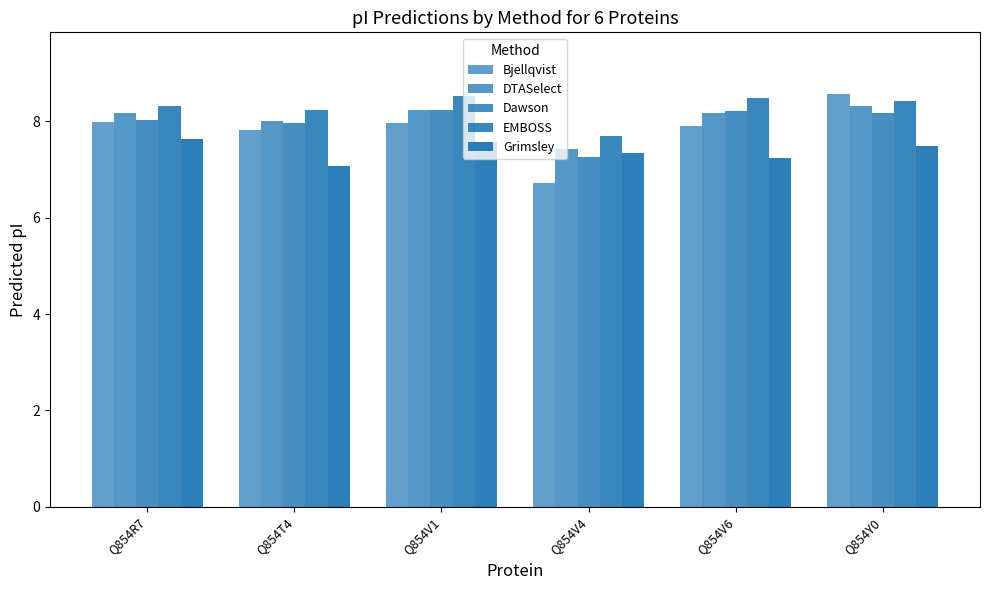

At which category does the chart reach its peak across all series?

Q854Y0